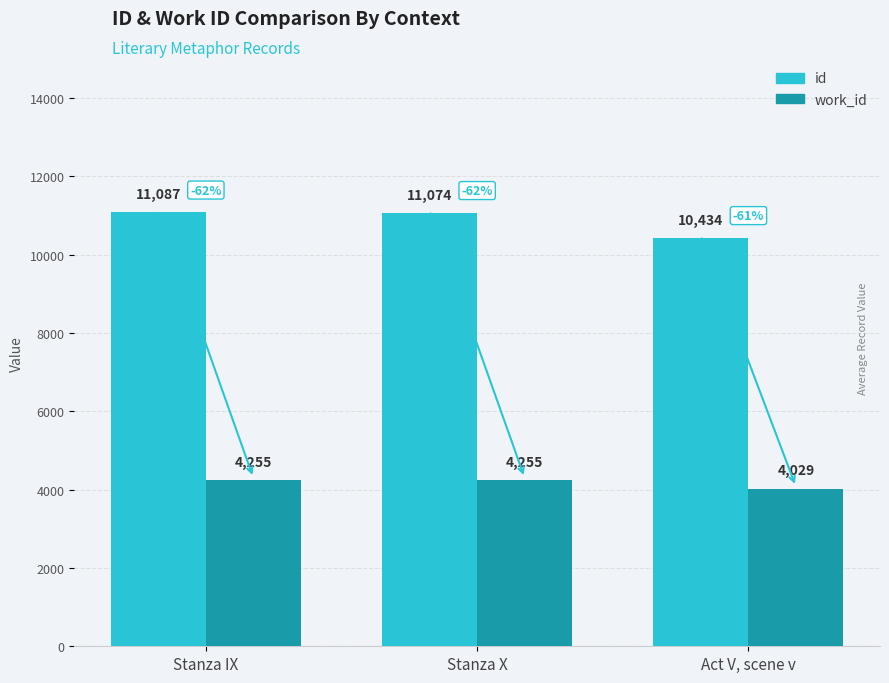

How many categories are shown in the chart?

3